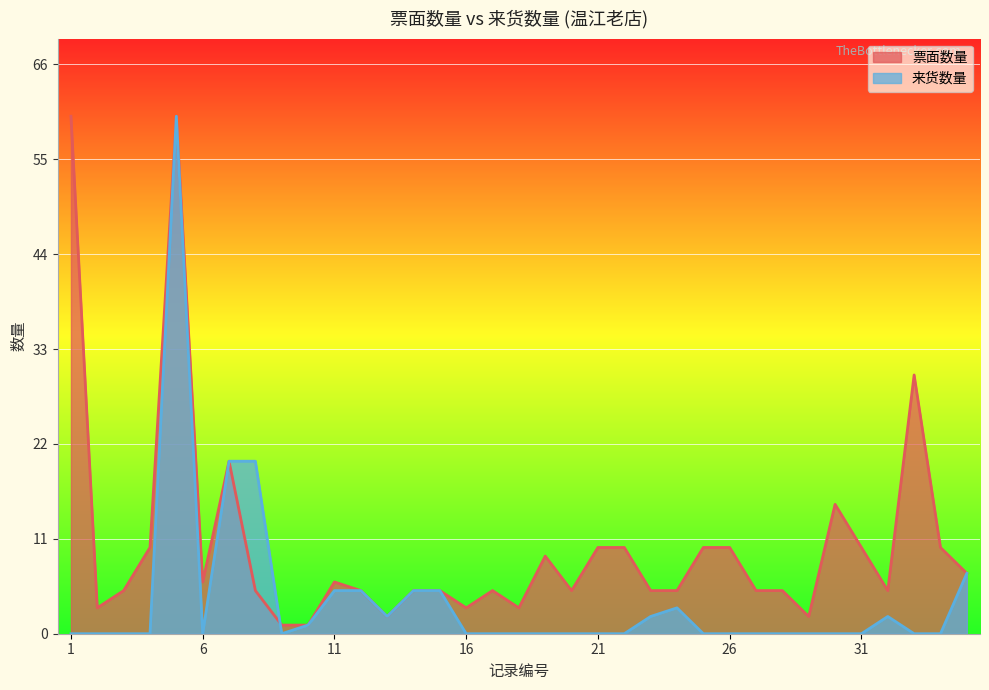

How many values in the 来货数量 series exceed 0?

13